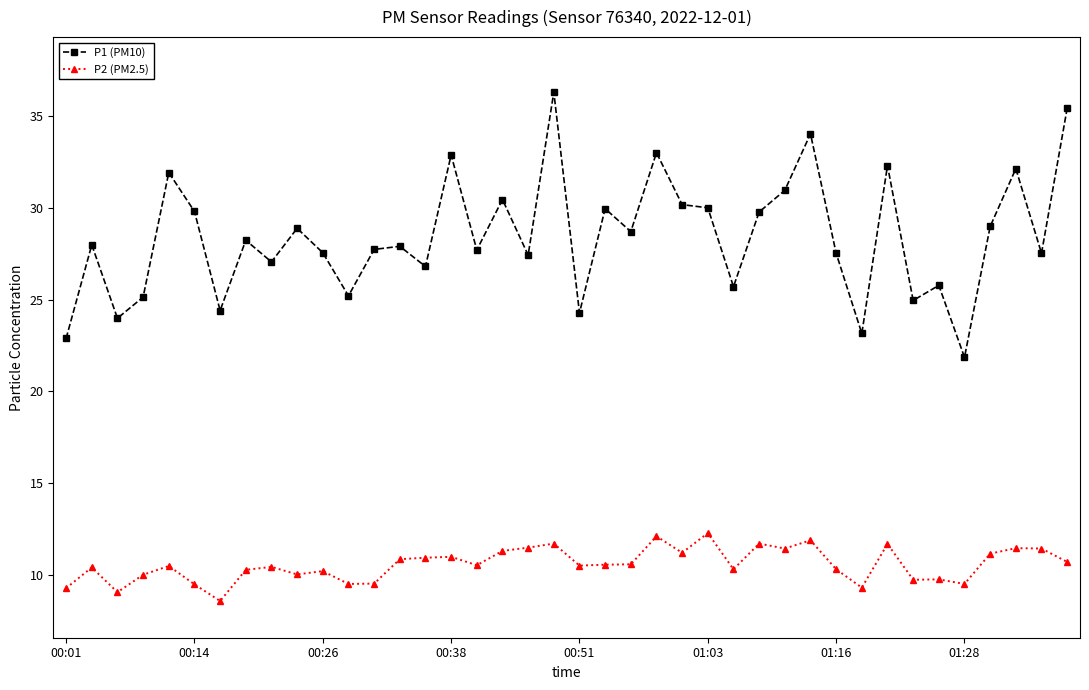

True or false: P2 (PM2.5) and P1 (PM10) intersect in this chart.

False